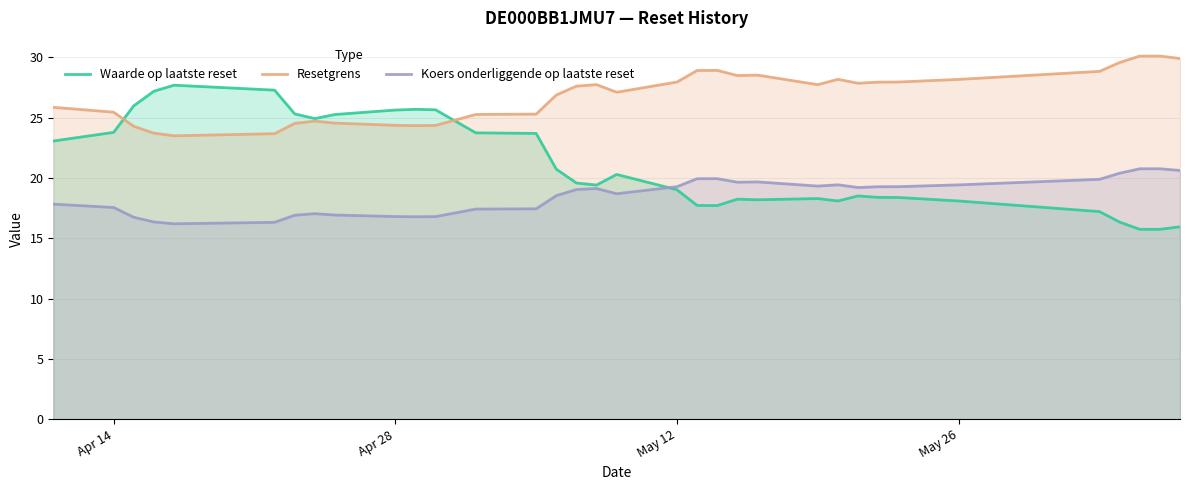

What is the total value across all series at May 12?

66.3